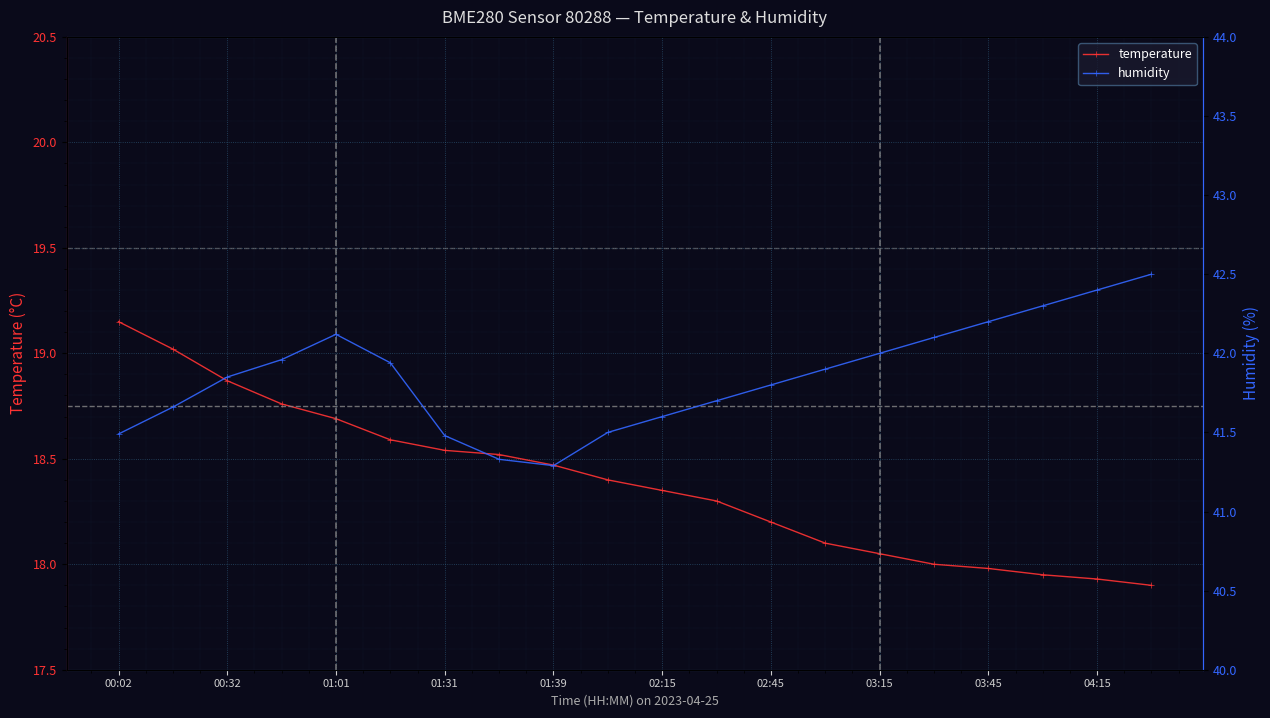

True or false: temperature has a value of 10.7 at 02:15.

False